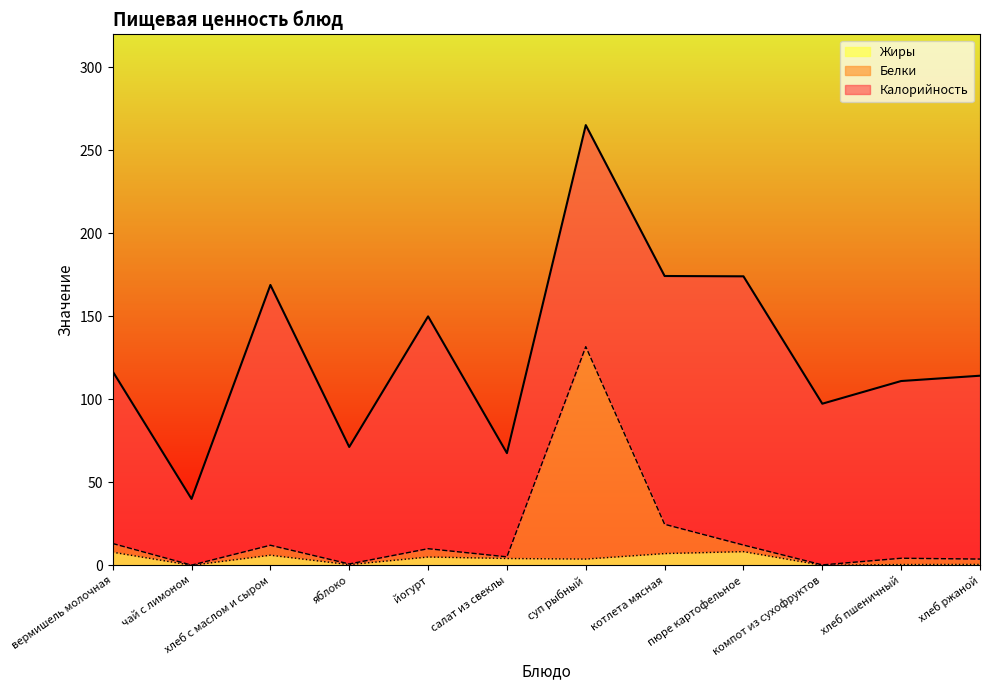

How many values in Жиры are above zero?

10